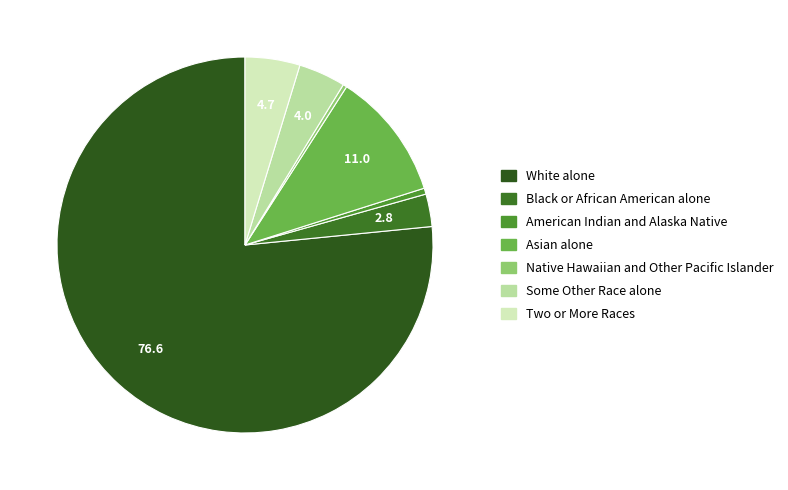

How much of the chart is everything except Asian alone?

89.0%